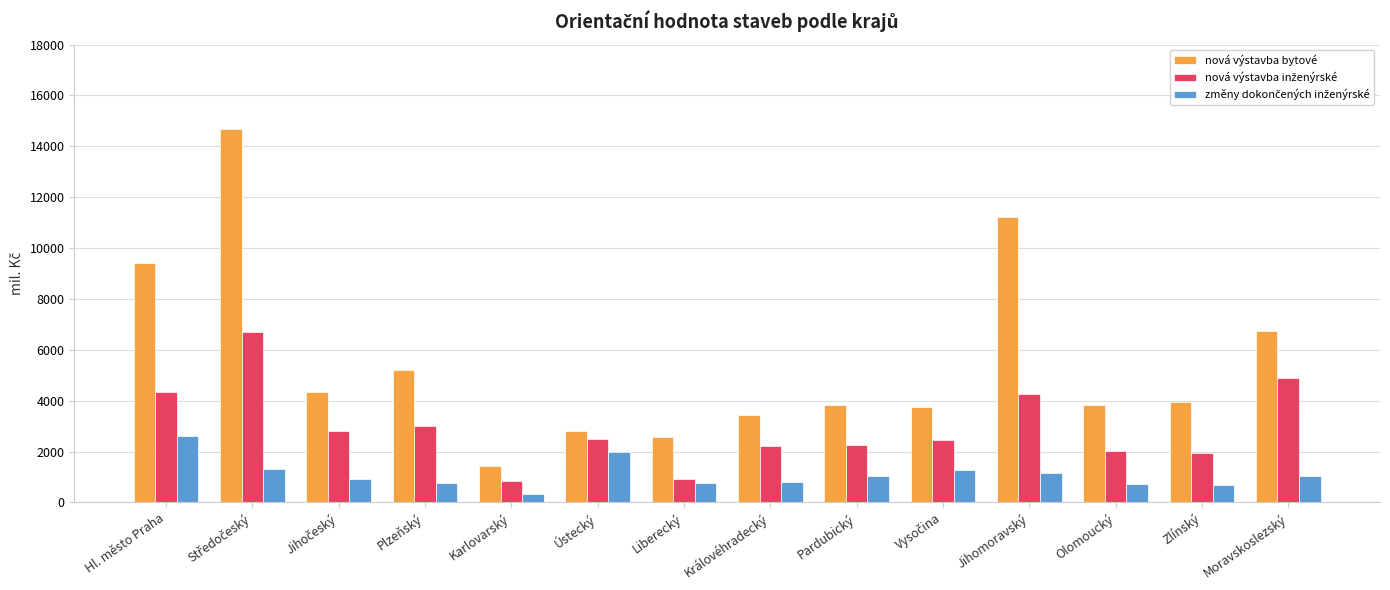

What is the difference between the maximum and minimum values in the nová výstavba bytové series?

13262